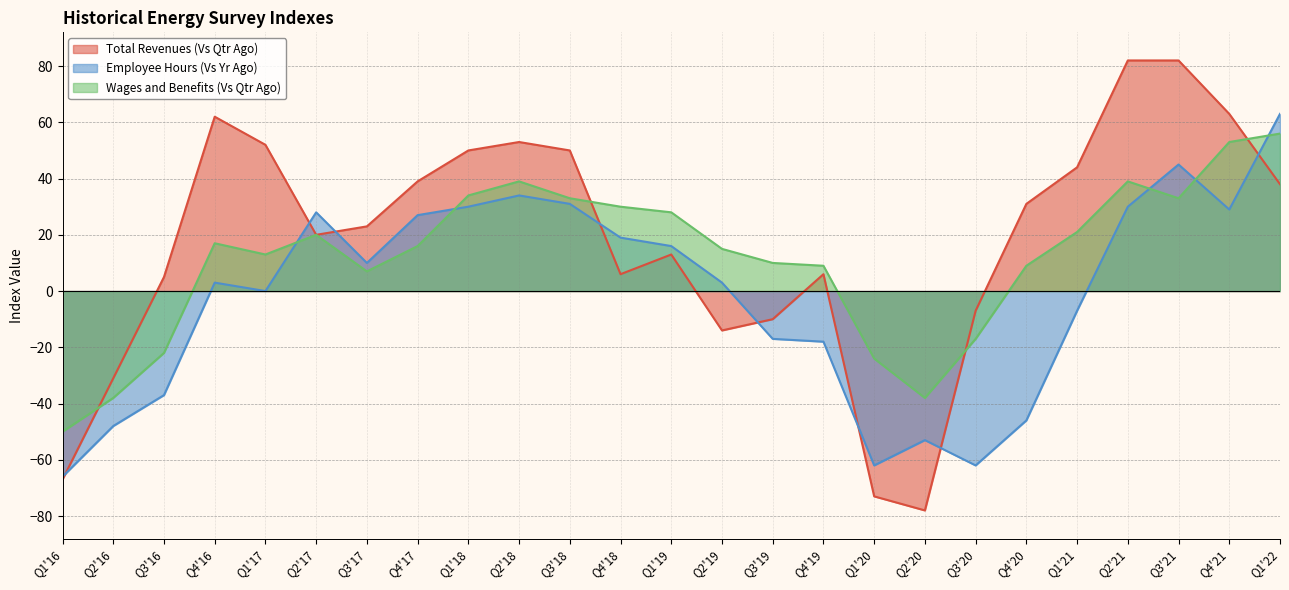

How many values in the Wages and Benefits (Vs Qtr Ago) series are below 16?

12